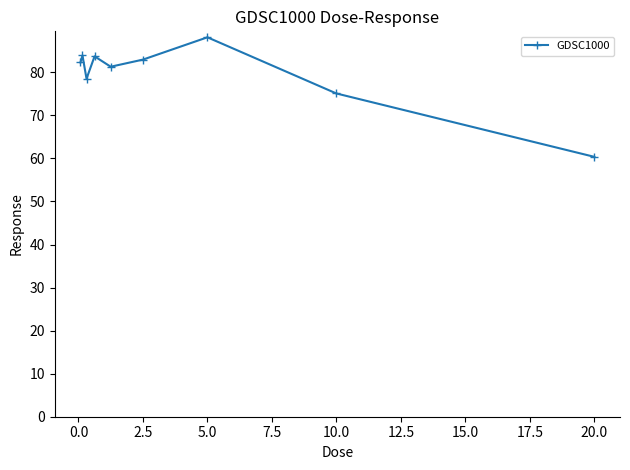

What is the value of the 1st point from the left?

82.3